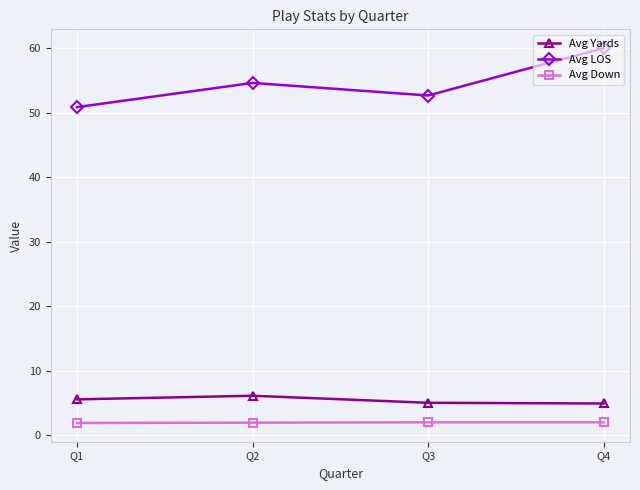

What is the difference between the Avg Down values at Q3 and Q1?

0.1